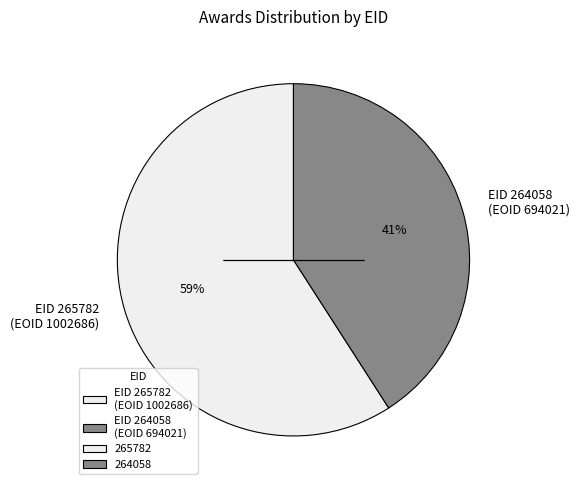

Which category has the smallest portion of the pie?

EID 264058 (EOID 694021)